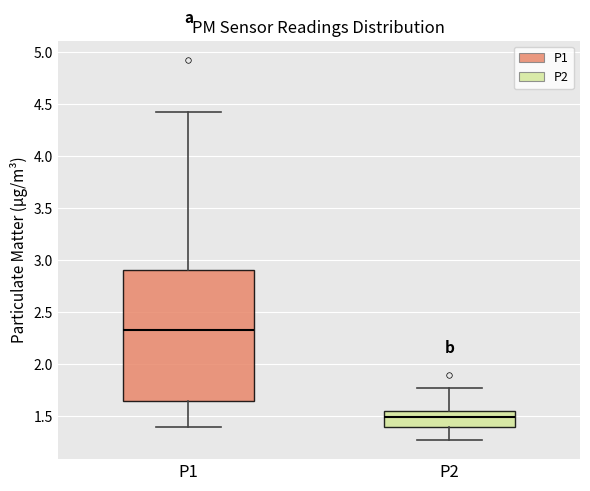

Reading left to right, read every box against the y-axis: the position of its median line, the range the box covers, and the ends of its whiskers. The values are not printed on the chart, so give them approximately, as read against the axis.

P1: median 2.35, box 1.65 to 2.90, whiskers 1.40 to 4.45
P2: median 1.50, box 1.40 to 1.55, whiskers 1.25 to 1.75